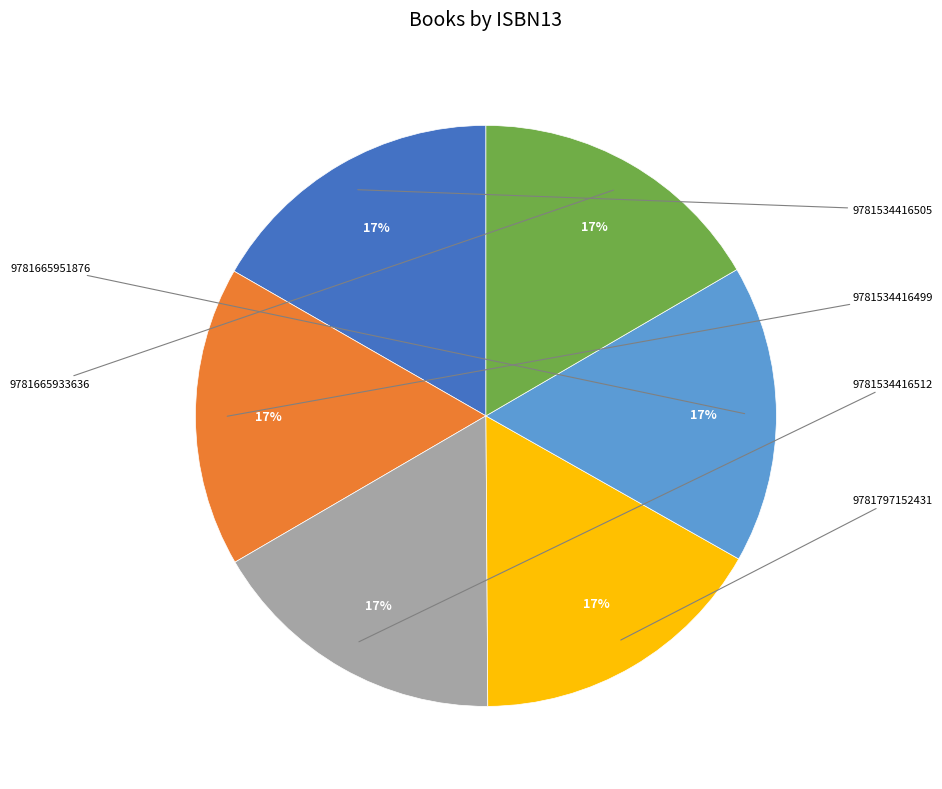

How many slices are in this pie chart?

6